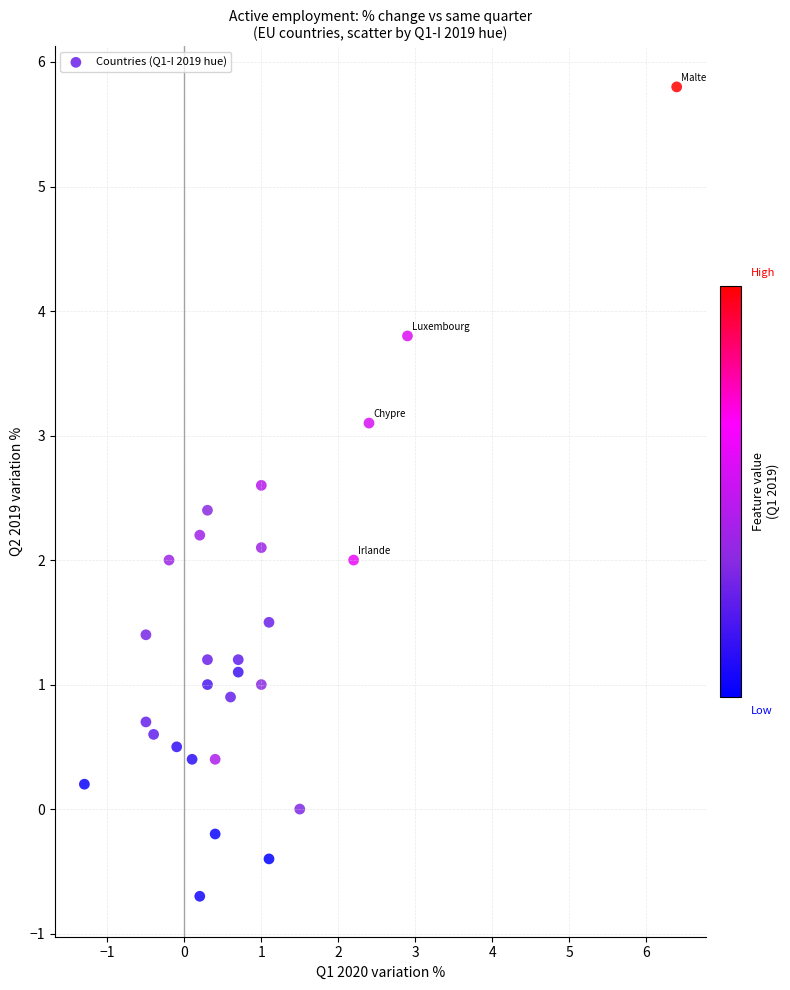

What is the range of Y values (max minus min)?

6.5